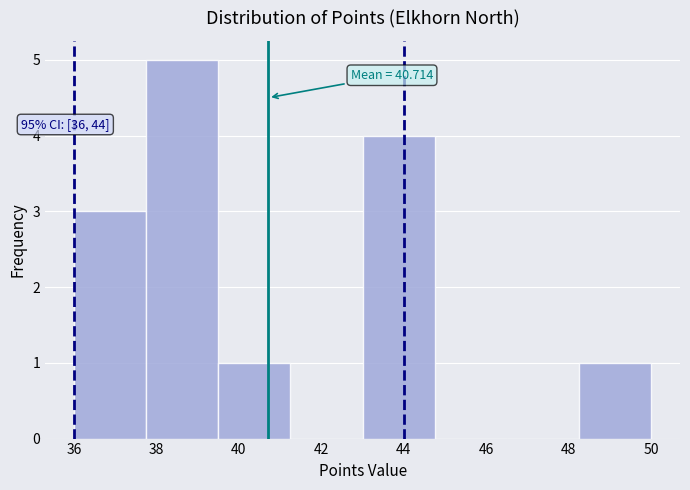

Over which range of the x-axis is the bar tallest?

37.75 to 39.50